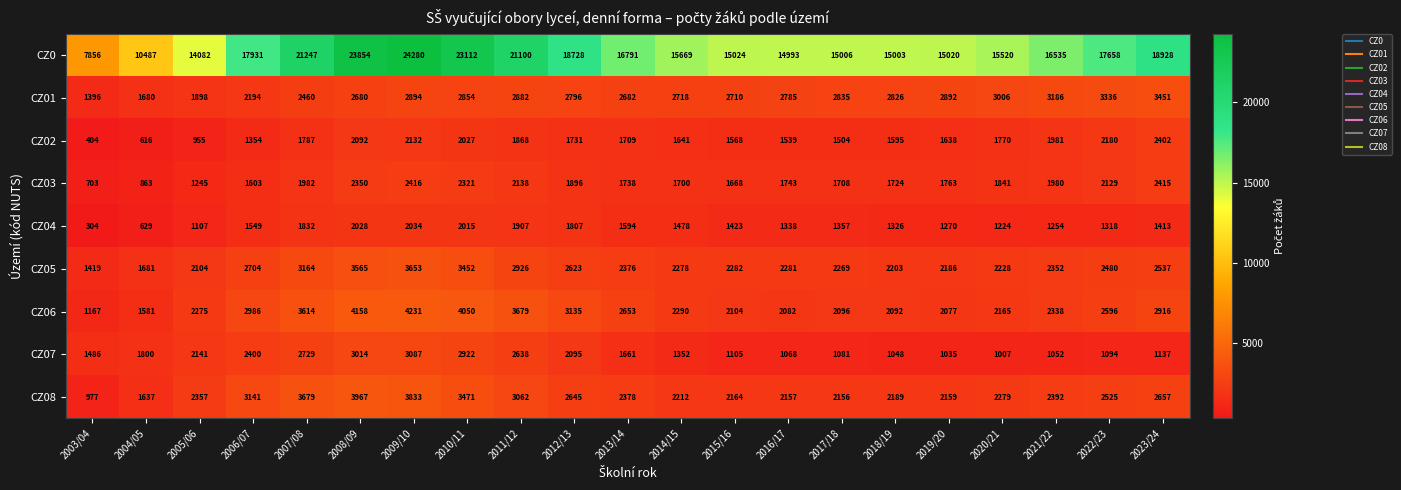

What is the difference between the CZ08 values at 2005/06 and 2020/21?

78